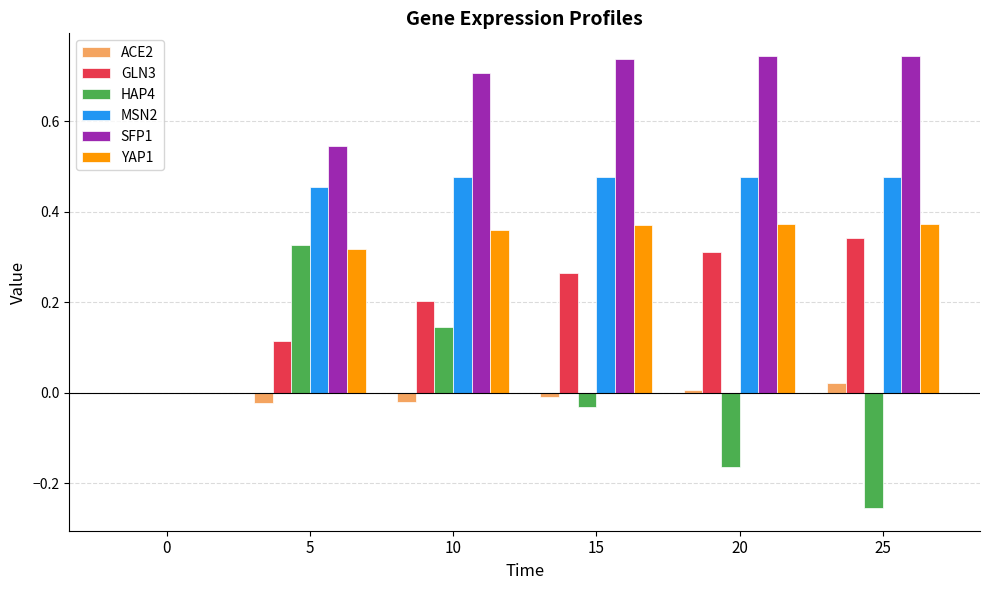

Between 0 and 5, which series saw the biggest shift?

SFP1